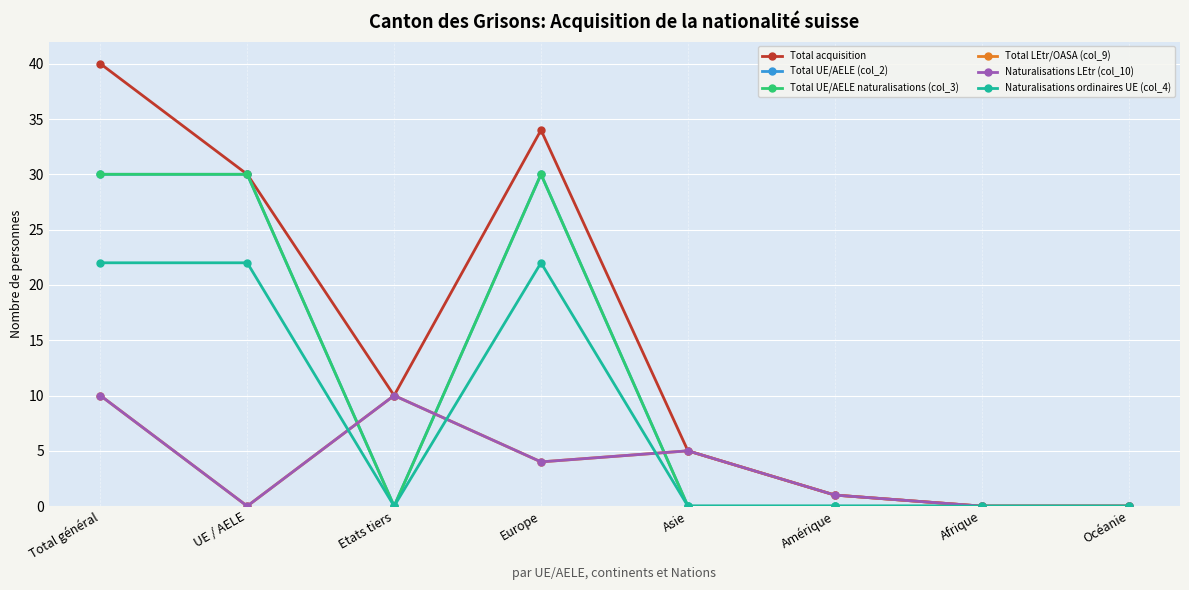

Is the value of Naturalisations ordinaires UE (col_4) at UE / AELE greater than the value of Naturalisations LEtr (col_10) at Etats tiers?

Yes